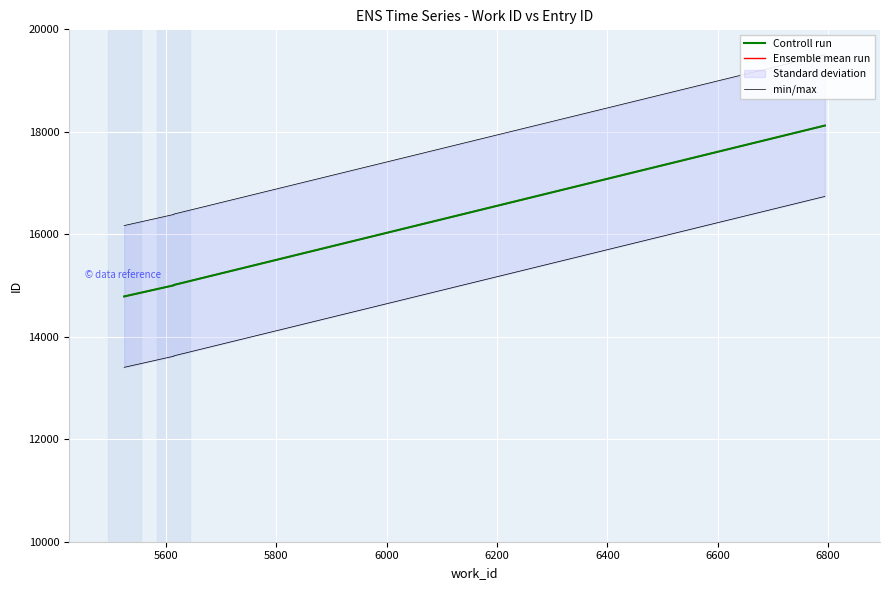

At how many categories does at least one series exceed 14197?

4